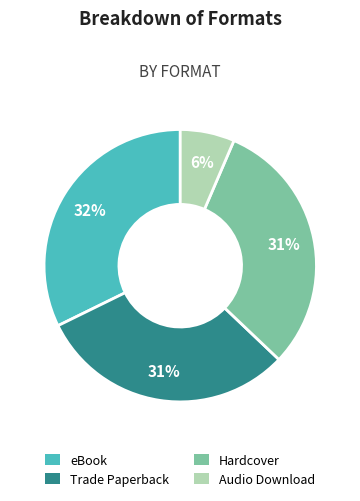

The Trade Paperback slice represents 31% of the pie. True or false?

True